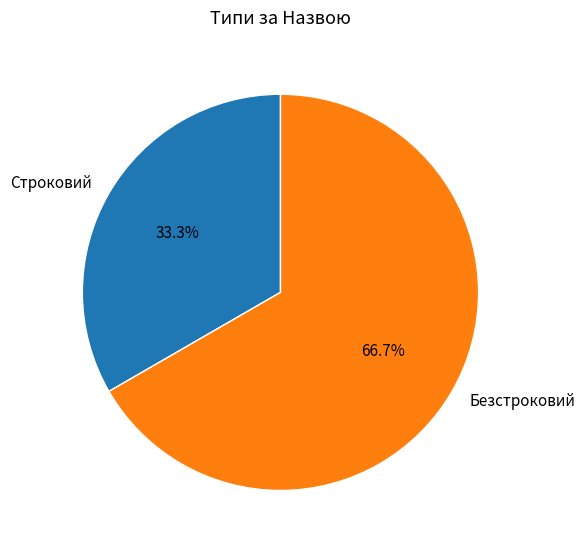

To the nearest percent, what is the combined percentage of Безстроковий and Строковий?

100%